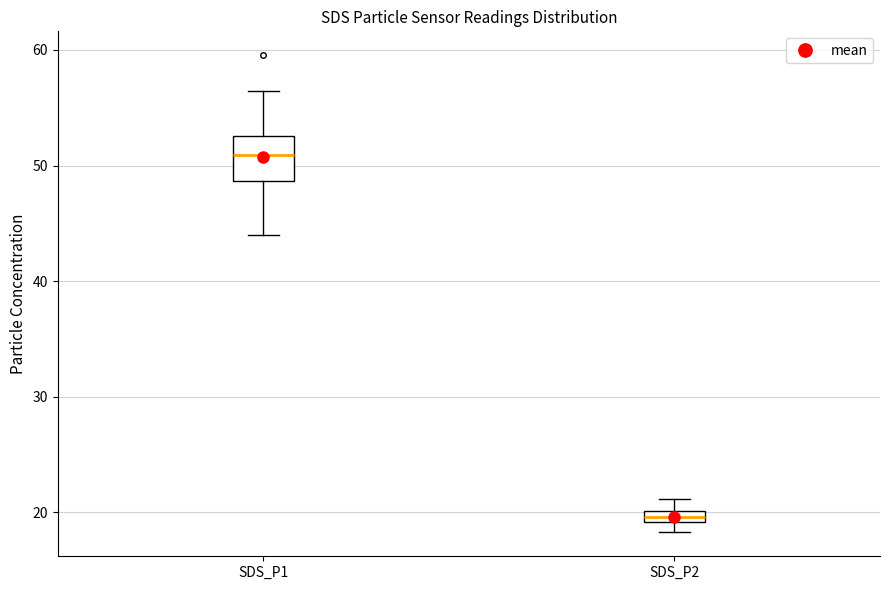

Which box's median line is the highest?

SDS_P1